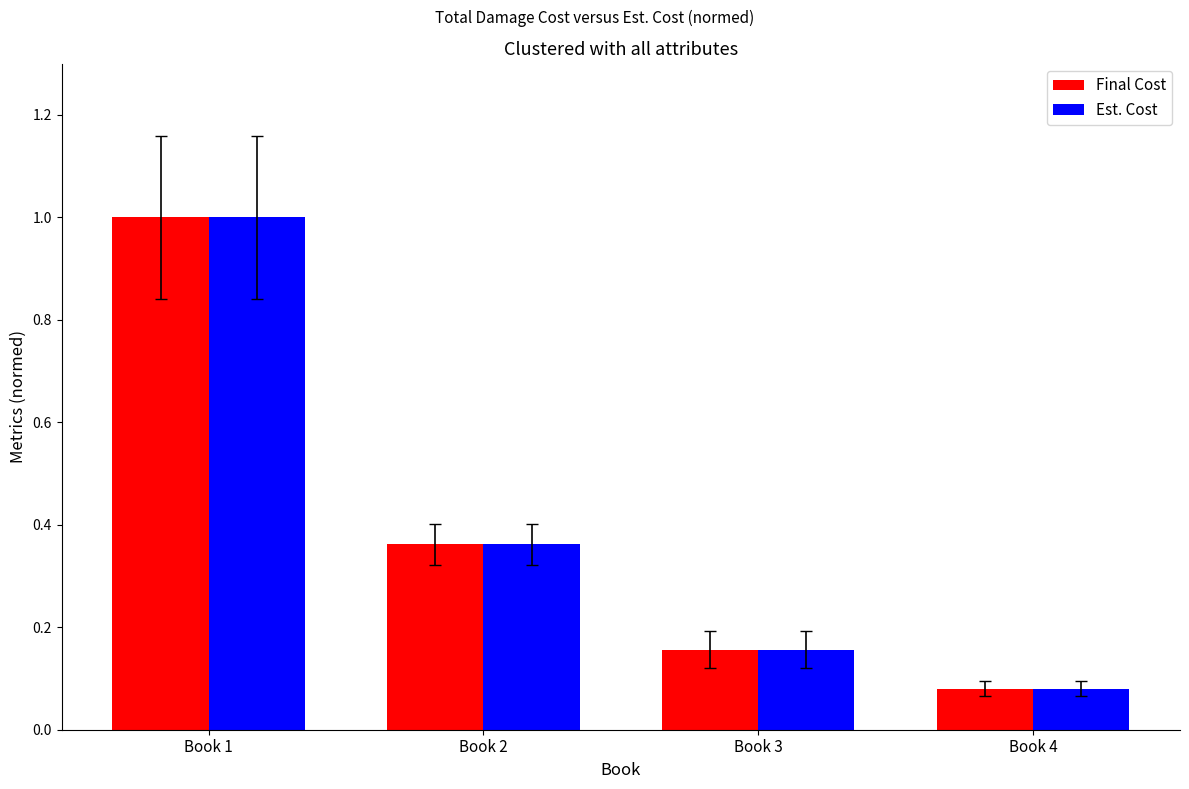

What are all the series names shown in the legend?

Final Cost, Est. Cost